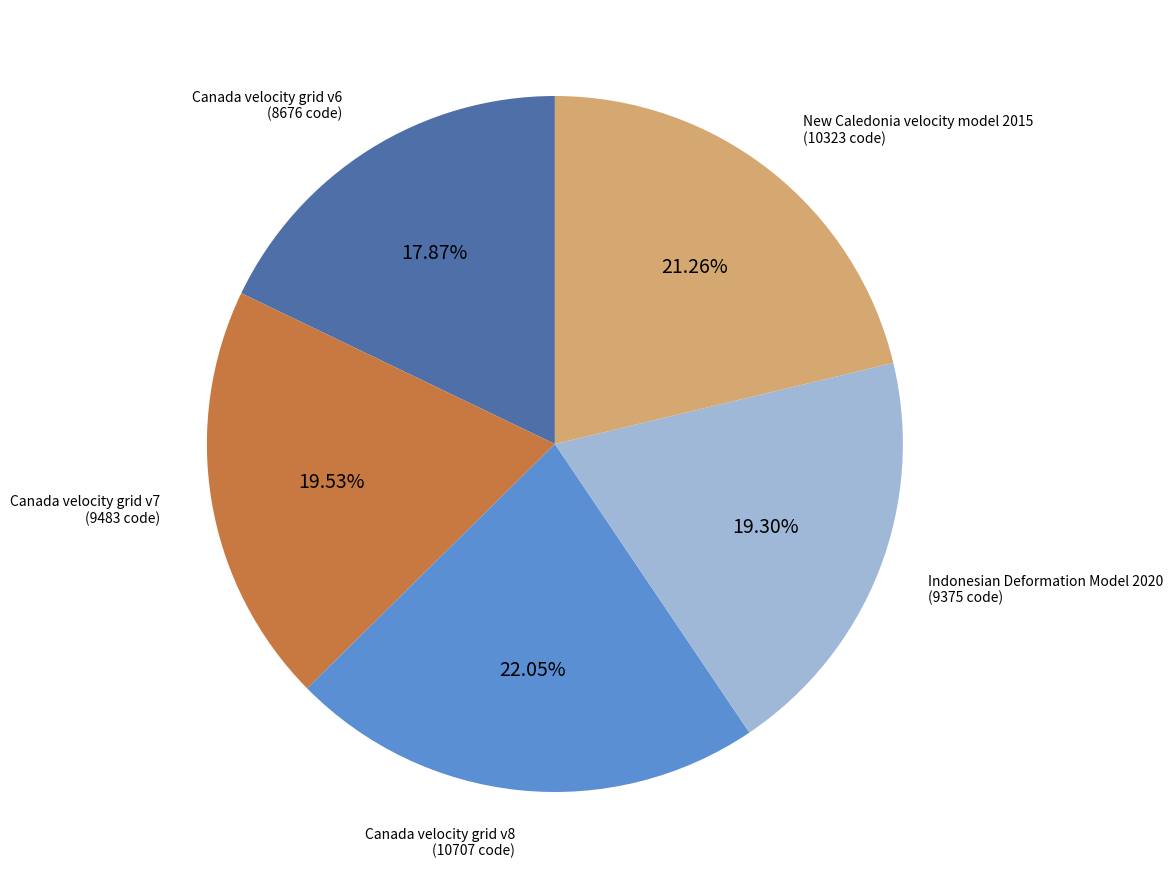

Between Canada velocity grid v6 and New Caledonia velocity model 2015, which is larger?

New Caledonia velocity model 2015